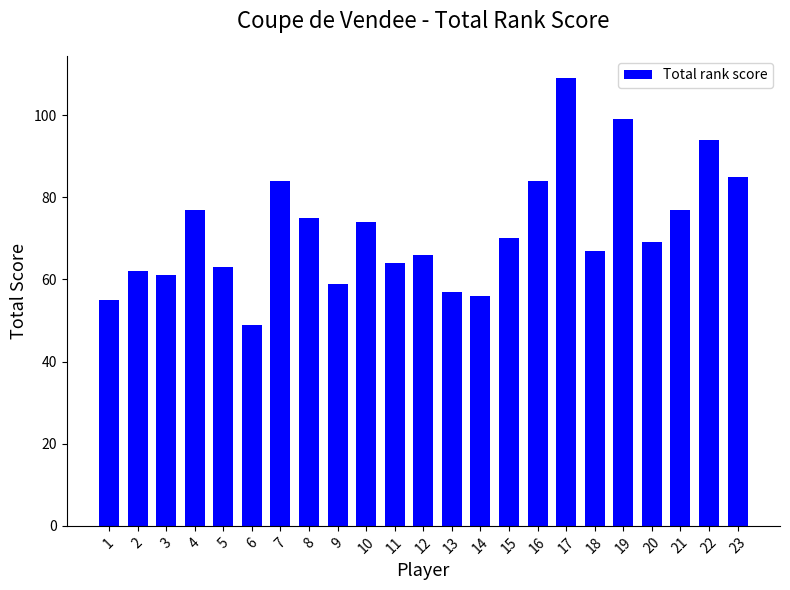

At which category does the chart reach its peak across all series?

17